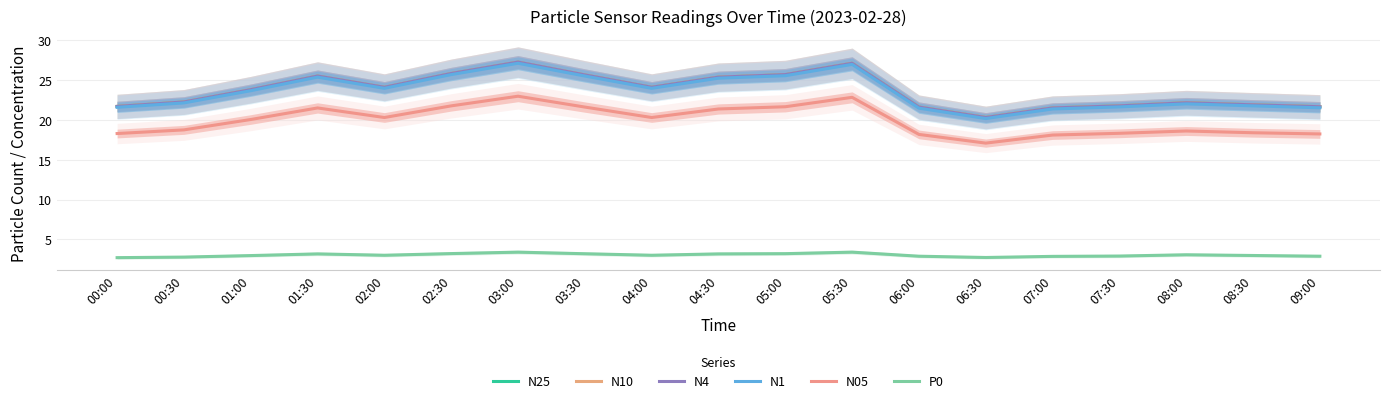

True or false: P0 has more than 1 interior local peaks.

True